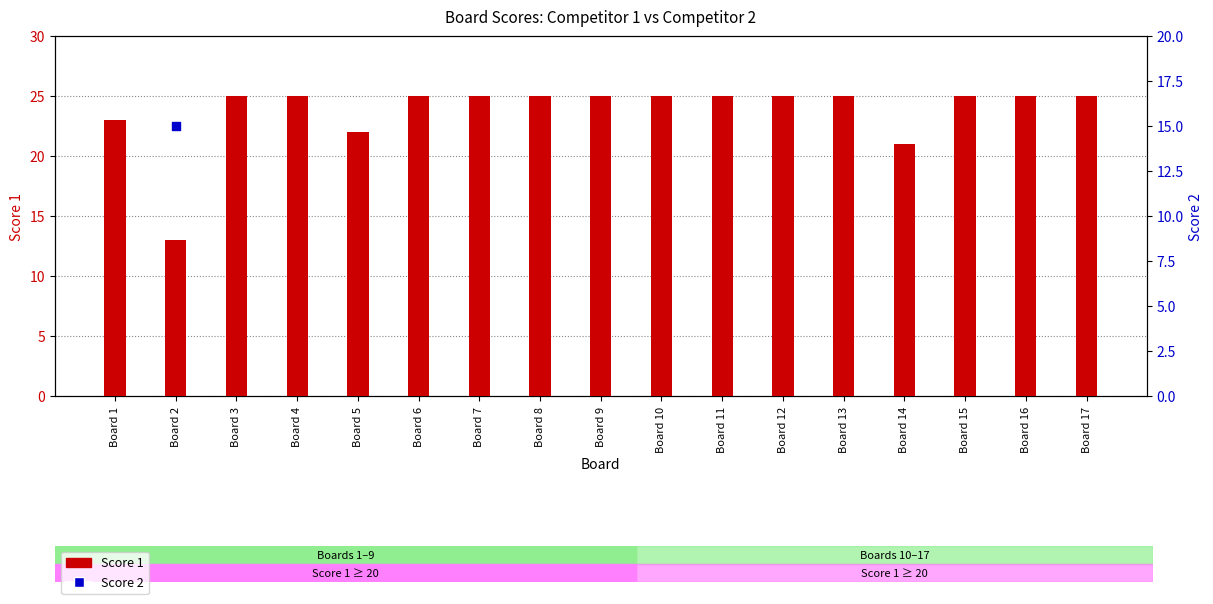

Is the value of Score 1 at Board 5 greater than the value of Score 2 at Board 15?

Yes